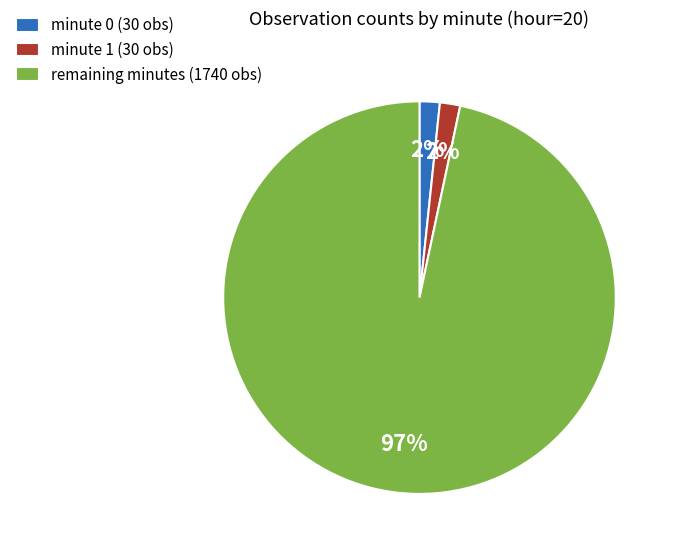

To the nearest percent, what percentage of the pie is minute 0 (30 obs)?

2%